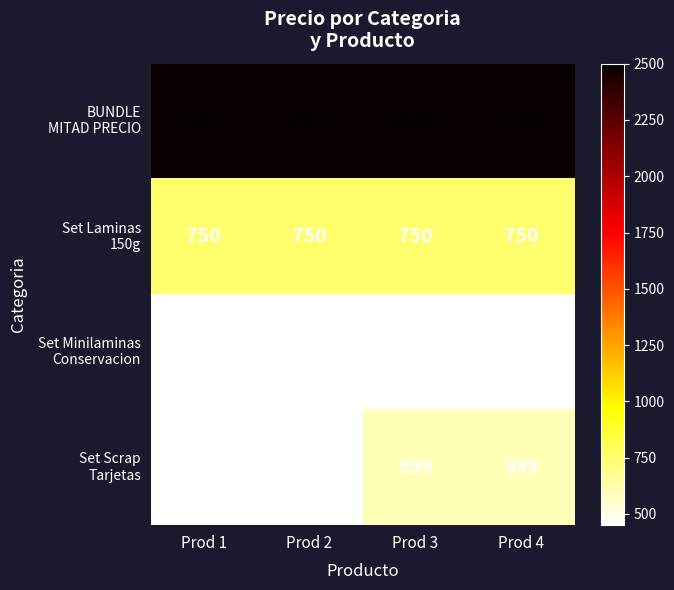

What is the total value across all series at Prod 3?

4299